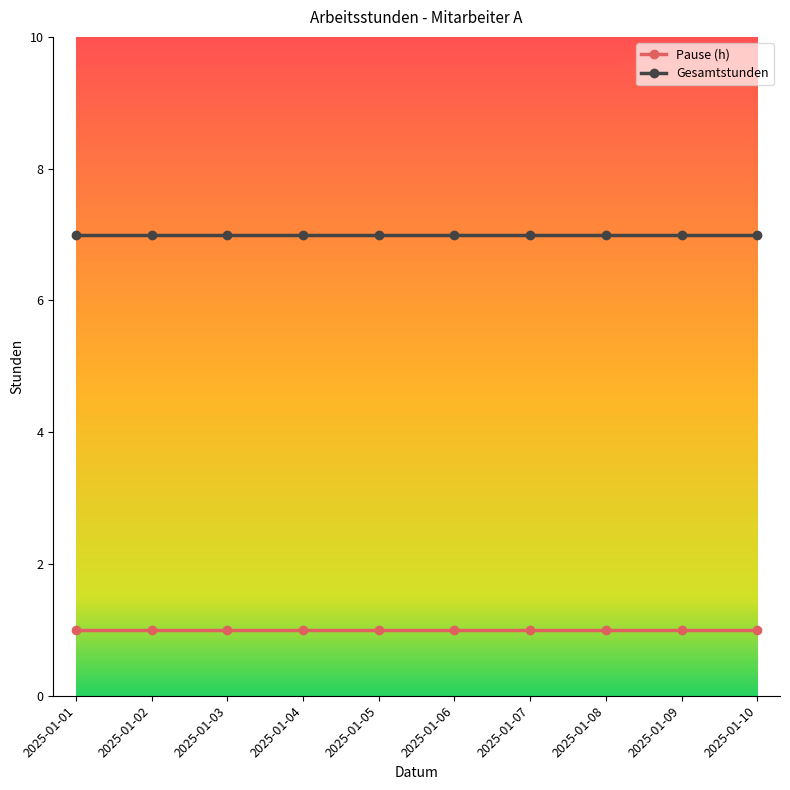

What is the greatest value displayed?

7